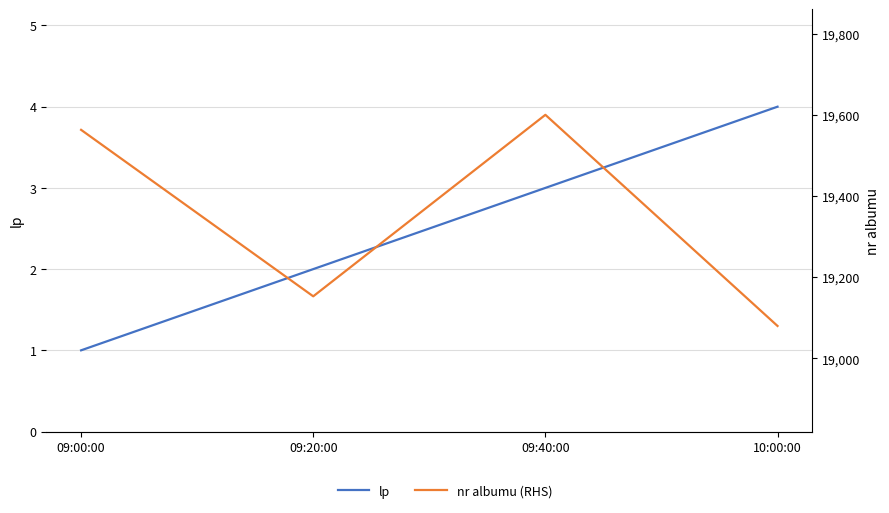

What is the greatest value displayed?

19600